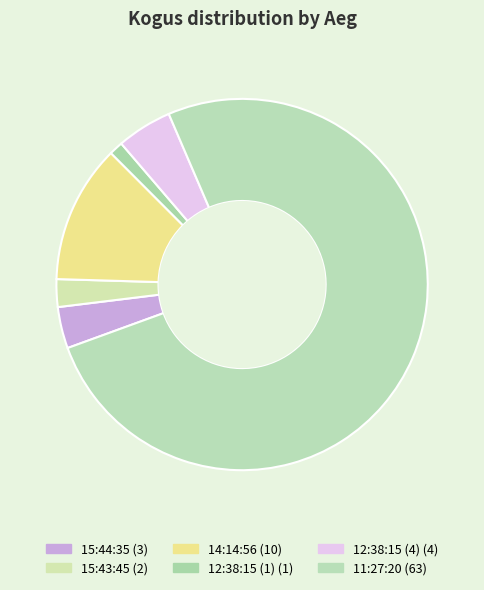

To the nearest percent, what percentage of the pie is 12:38:15 (4)?

5%